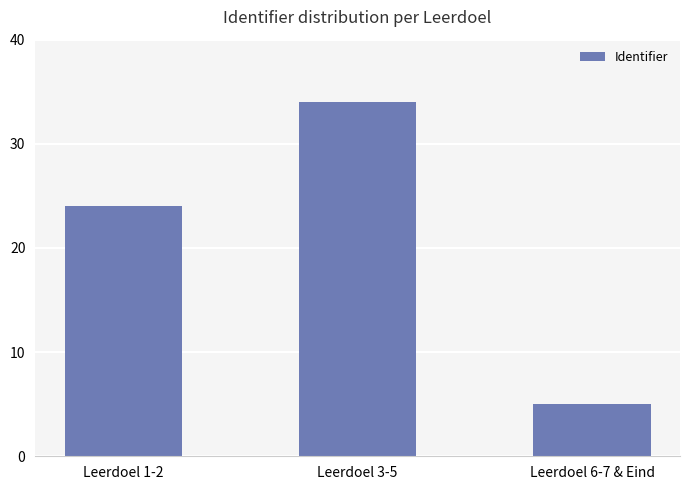

What is the label of the 1st bar from the left?

Leerdoel 1-2